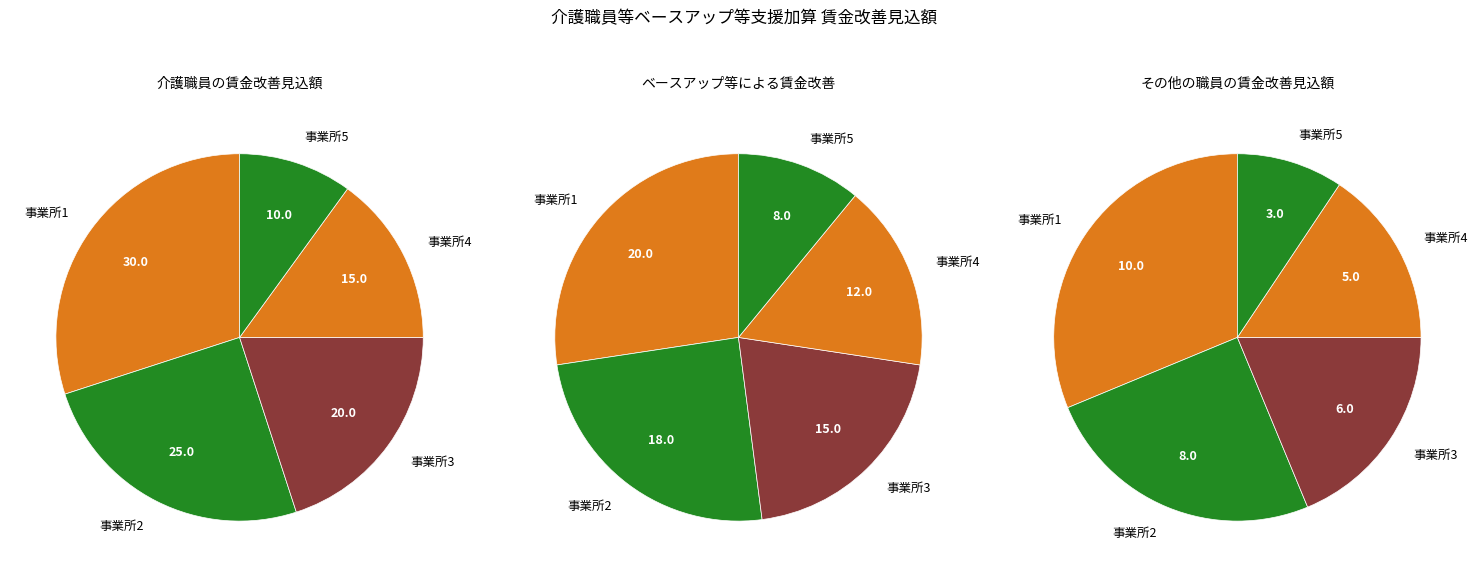

Does 2 represent more than half of the total?

No